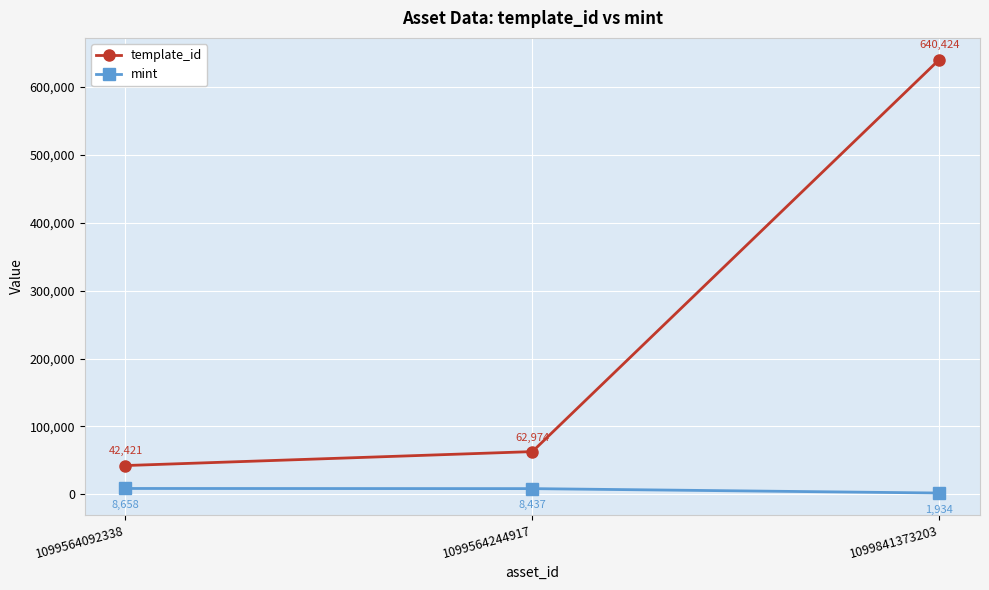

List the labels in order of template_id value, largest first.

1099841373203, 1099564244917, 1099564092338